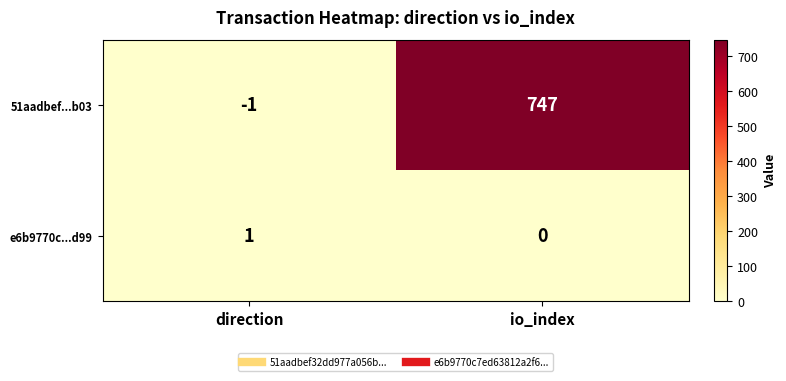

What is the spread (max minus min) of values at io_index?

747